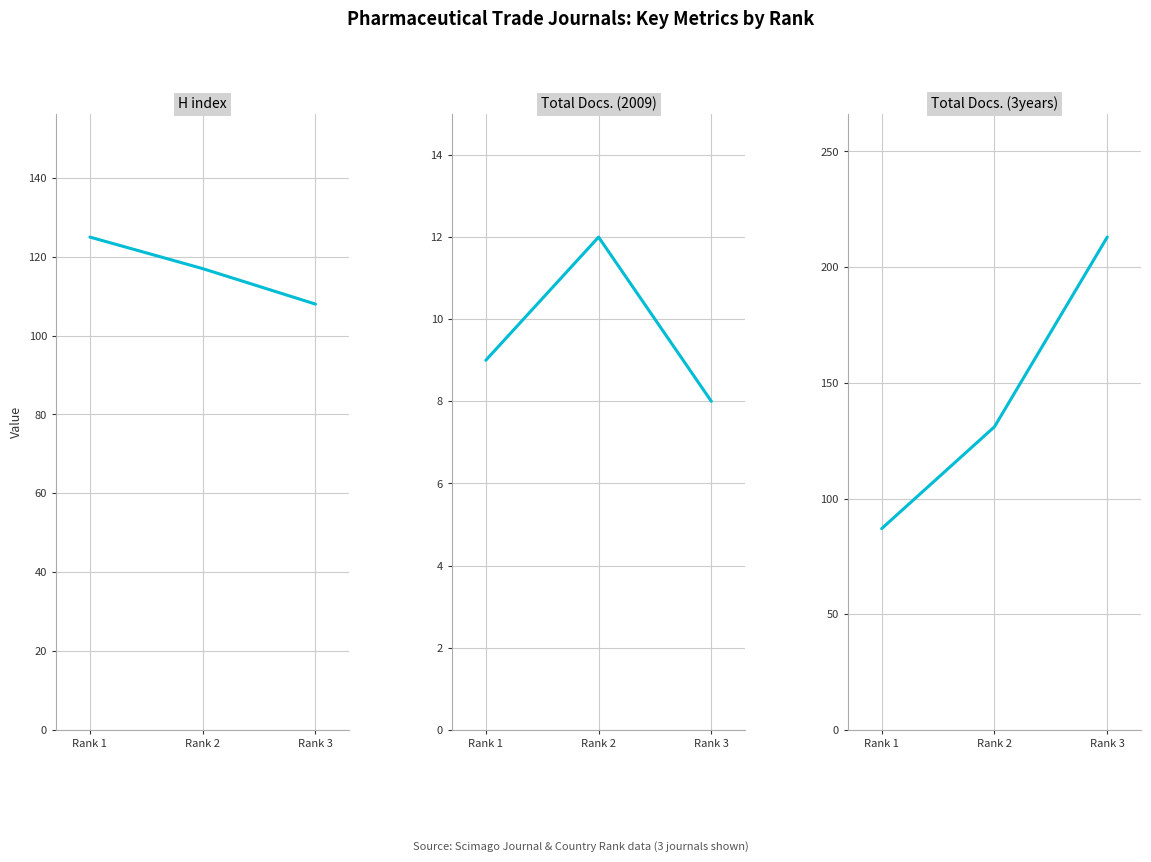

What is the approximate value of H index at Rank 2, to the nearest 10?

120